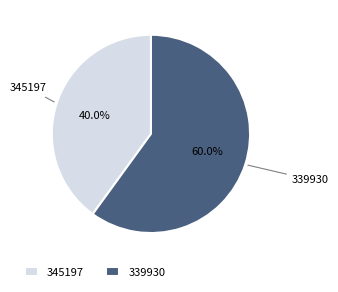

How many segments does this pie chart have?

2